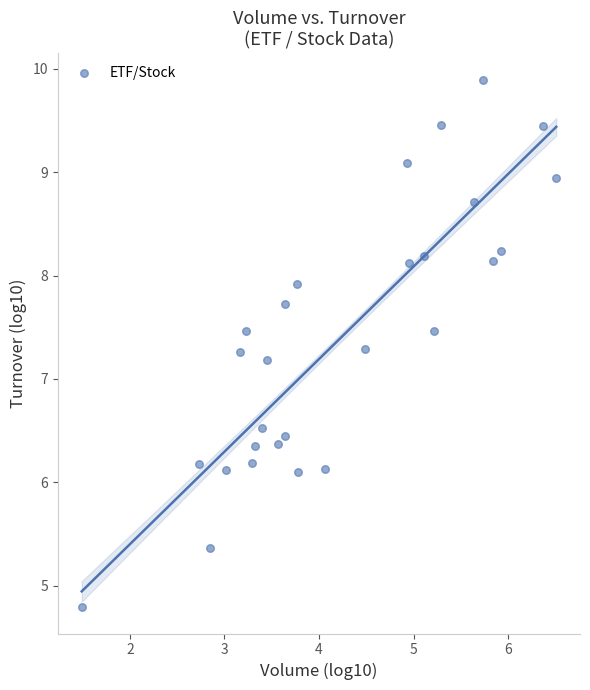

What is the range of X values (max minus min)?

5.0